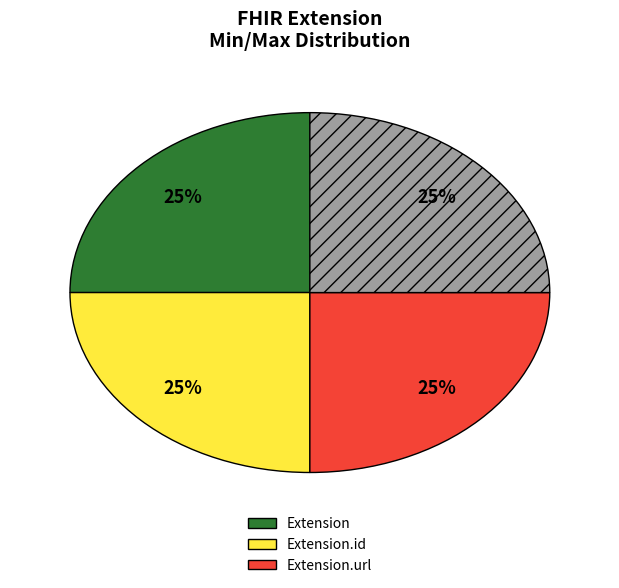

Does any single category account for the majority?

No